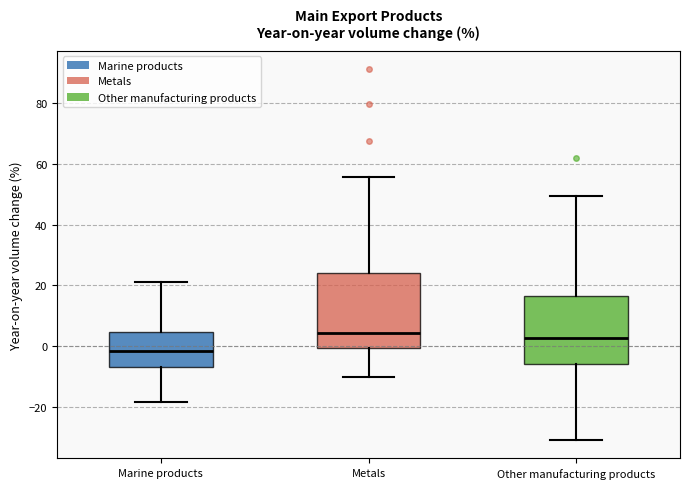

Reading left to right, read every box against the y-axis: the position of its median line, the range the box covers, and the ends of its whiskers. The values are not printed on the chart, so give them approximately, as read against the axis.

Marine products: median -2, box -8 to 4, whiskers -18 to 22
Metals: median 4, box 0 to 24, whiskers -10 to 56
Other manufacturing products: median 2, box -6 to 16, whiskers -30 to 50